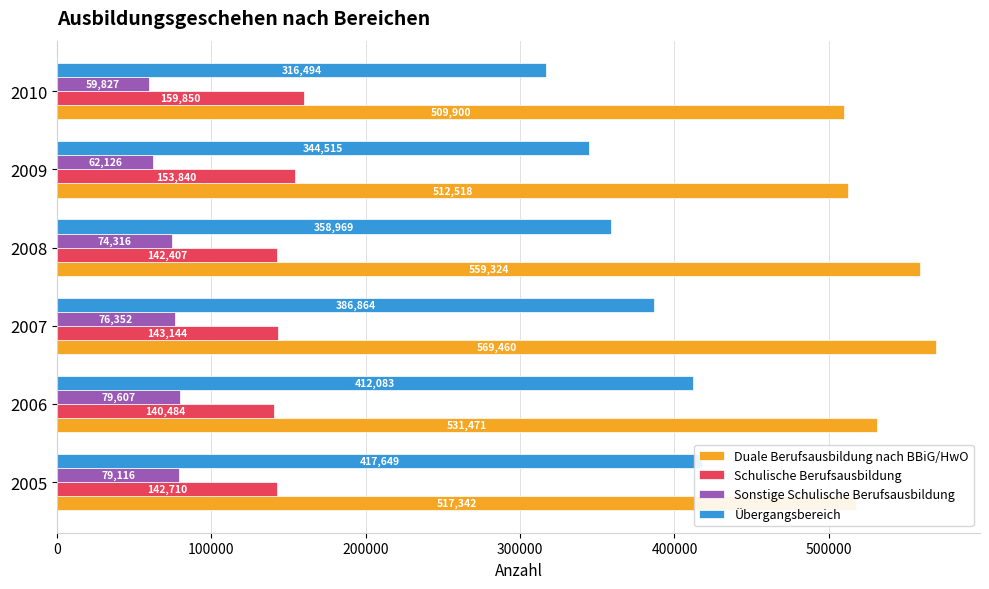

What is the difference between the maximum and minimum values in the Duale Berufsausbildung nach BBiG/HwO series?

59560